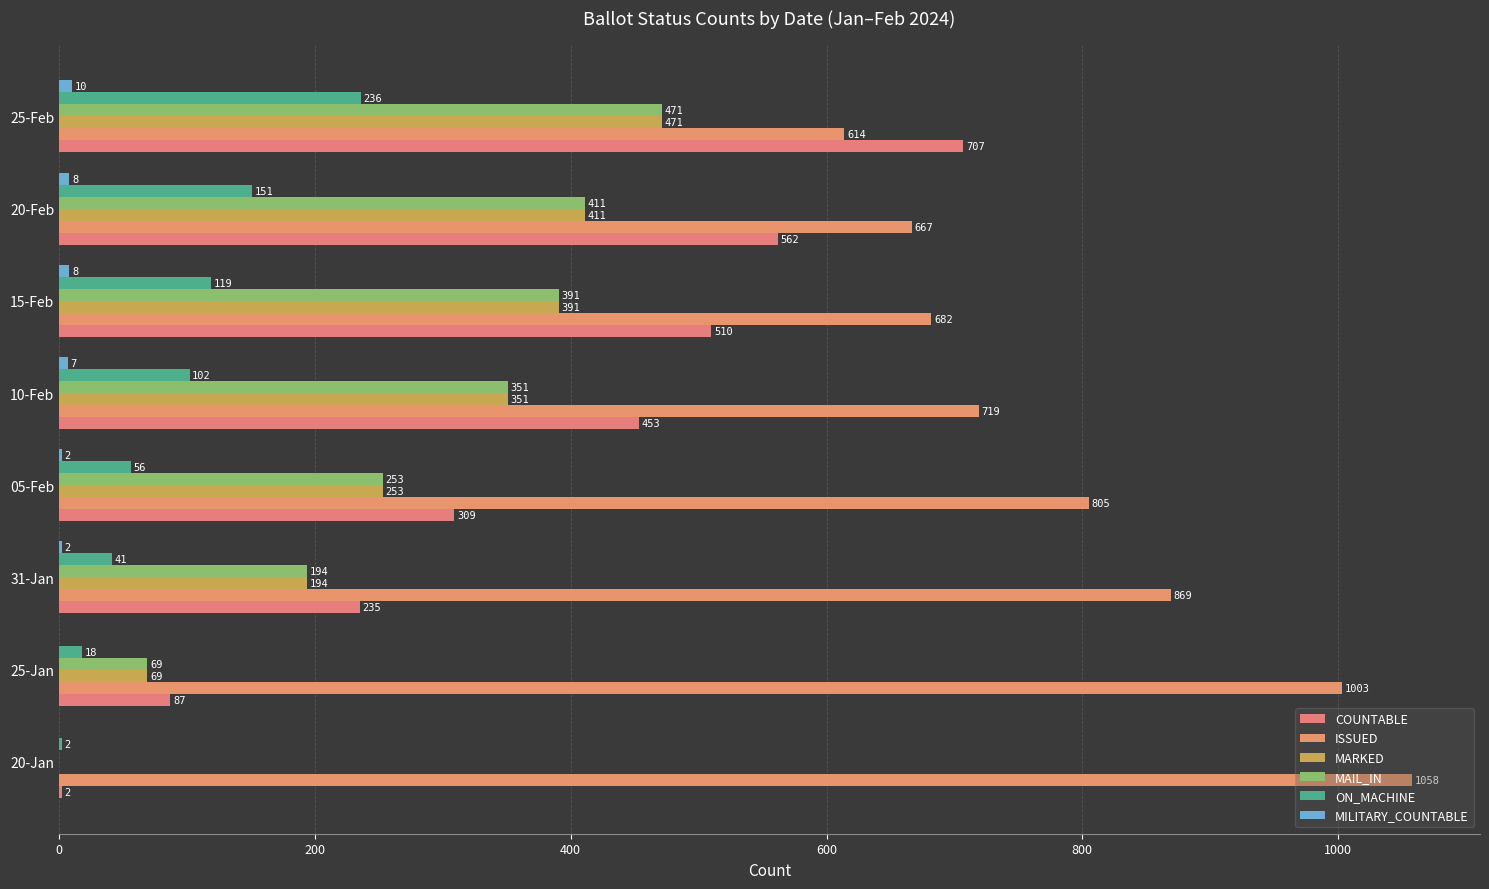

How many data points does each series have?

8